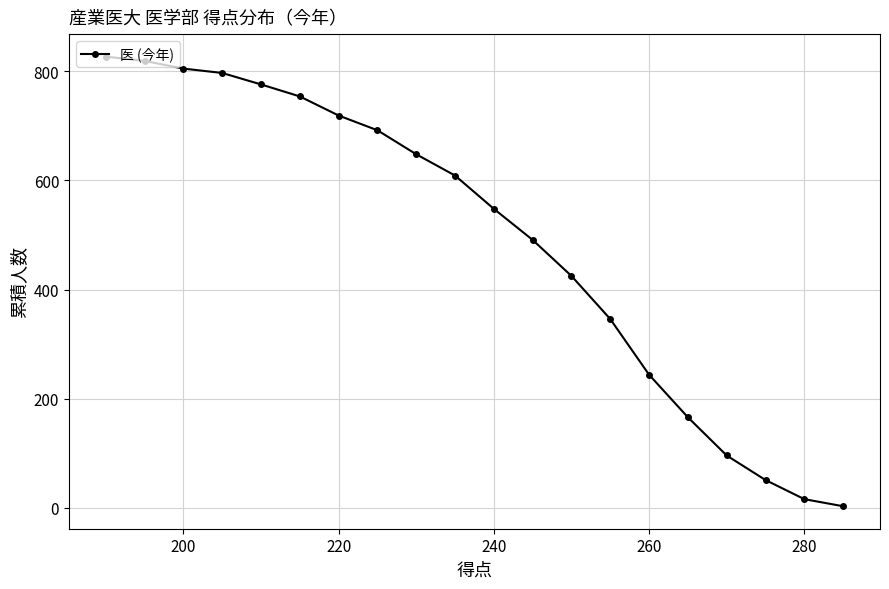

What is the sum of all values?

9832